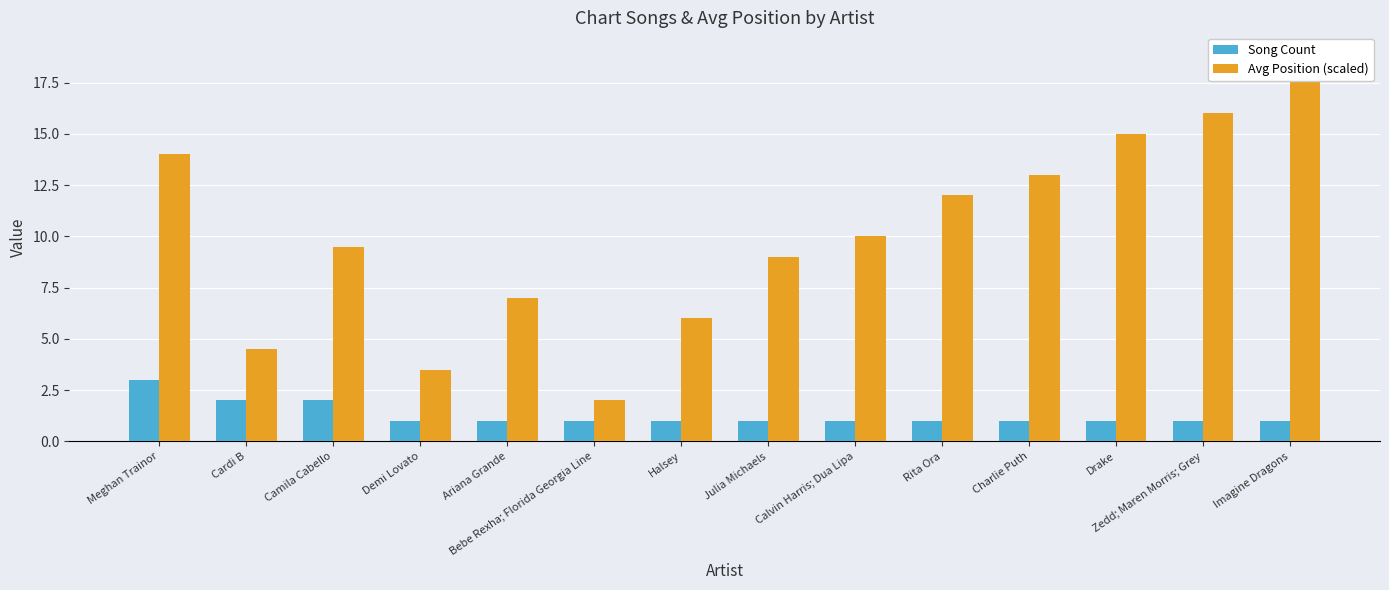

What is the label of the 5th bar from the right?

Rita Ora